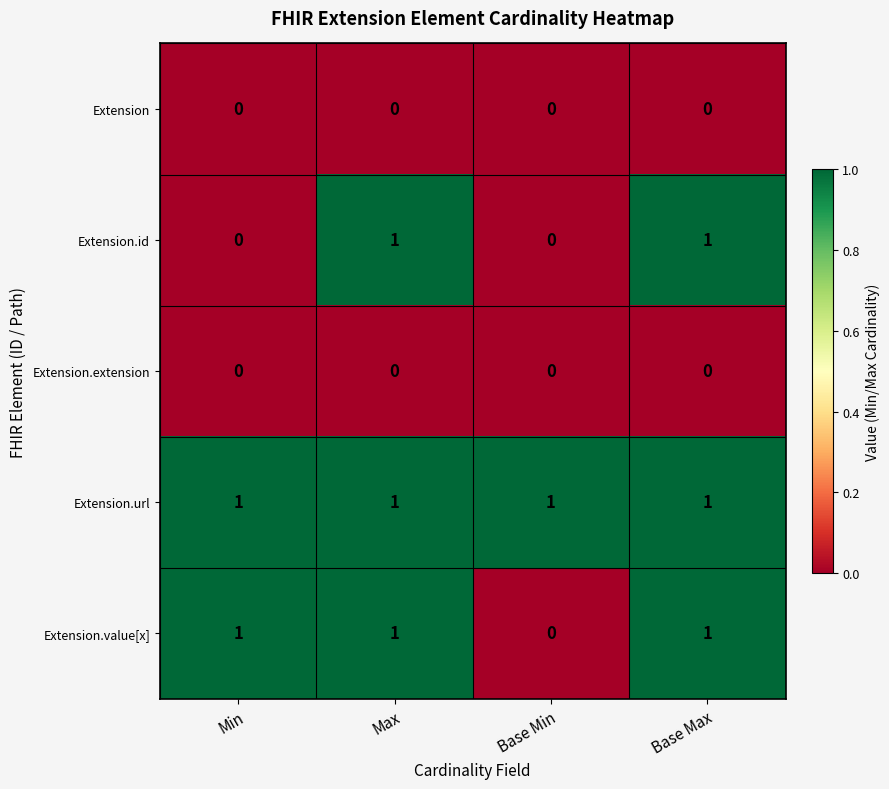

Reading left to right, what are all the values shown in this chart?

Extension: Min=0	Max=0	Base Min=0	Base Max=0
Extension.id: Min=0	Max=1	Base Min=0	Base Max=1
Extension.extension: Min=0	Max=0	Base Min=0	Base Max=0
Extension.url: Min=1	Max=1	Base Min=1	Base Max=1
Extension.value[x]: Min=1	Max=1	Base Min=0	Base Max=1